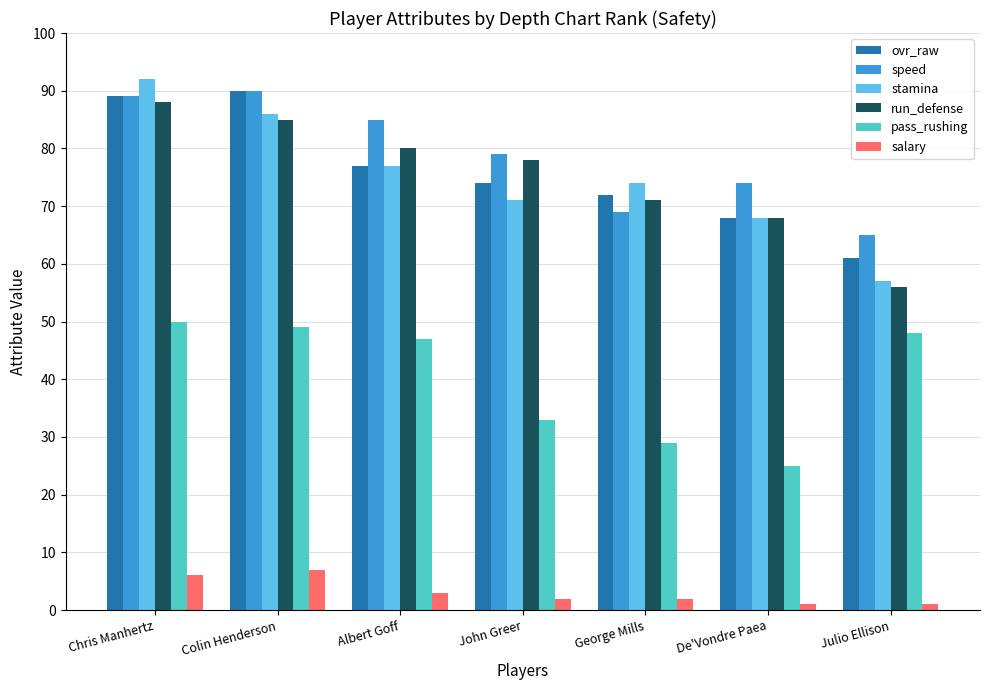

What is the greatest value displayed?

92